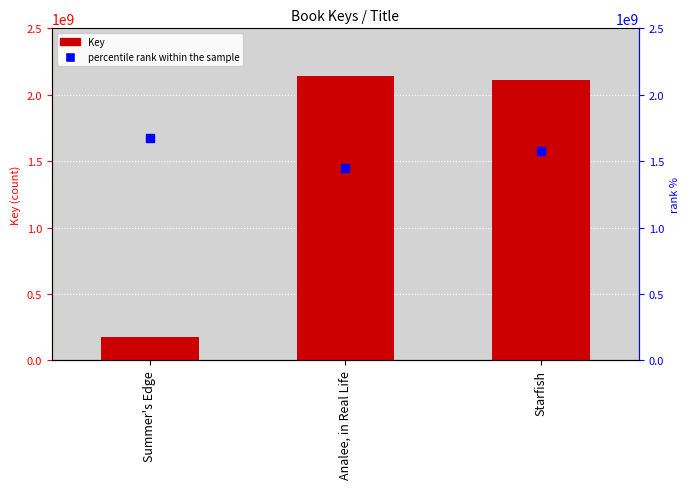

At how many categories does at least one series exceed 1178840319?

3